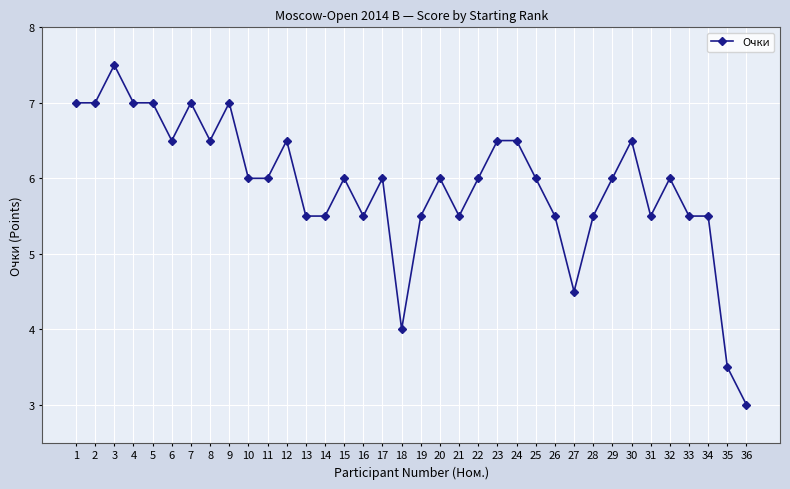

Reading right to left, what are all the values shown in this chart?

36=3.0	35=3.5	34=5.5	33=5.5	32=6.0	31=5.5	30=6.5	29=6.0	28=5.5	27=4.5	26=5.5	25=6.0	24=6.5	23=6.5	22=6.0	21=5.5	20=6.0	19=5.5	18=4.0	17=6.0	16=5.5	15=6.0	14=5.5	13=5.5	12=6.5	11=6.0	10=6.0	9=7.0	8=6.5	7=7.0	6=6.5	5=7.0	4=7.0	3=7.5	2=7.0	1=7.0